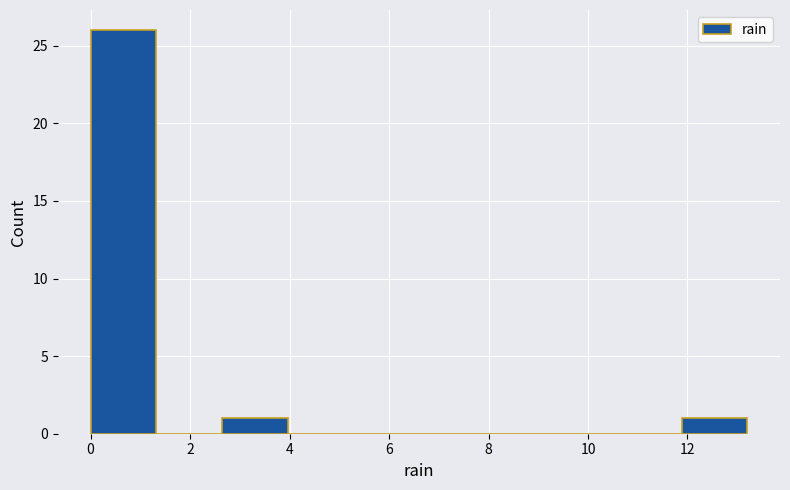

Reading left to right, list every bar in this chart as the range it spans on the x-axis followed by its height. Neither the bar edges nor the heights are printed on the chart, so give them approximately, as read against the axes.

0.00 to 1.32: 26
1.32 to 2.64: 0
2.64 to 3.96: 1
3.96 to 5.28: 0
5.28 to 6.60: 0
6.60 to 7.92: 0
7.92 to 9.24: 0
9.24 to 10.56: 0
10.56 to 11.88: 0
11.88 to 13.20: 1